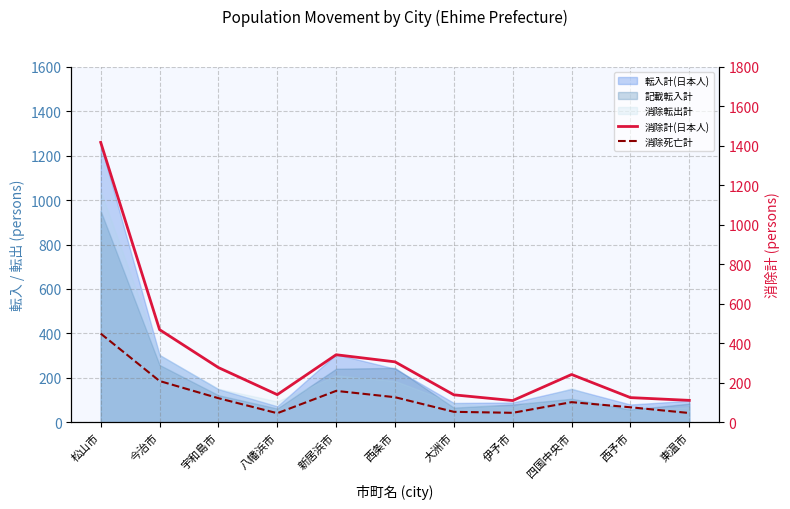

True or false: 消除死亡計 and 消除計(日本人) cross at least once.

False